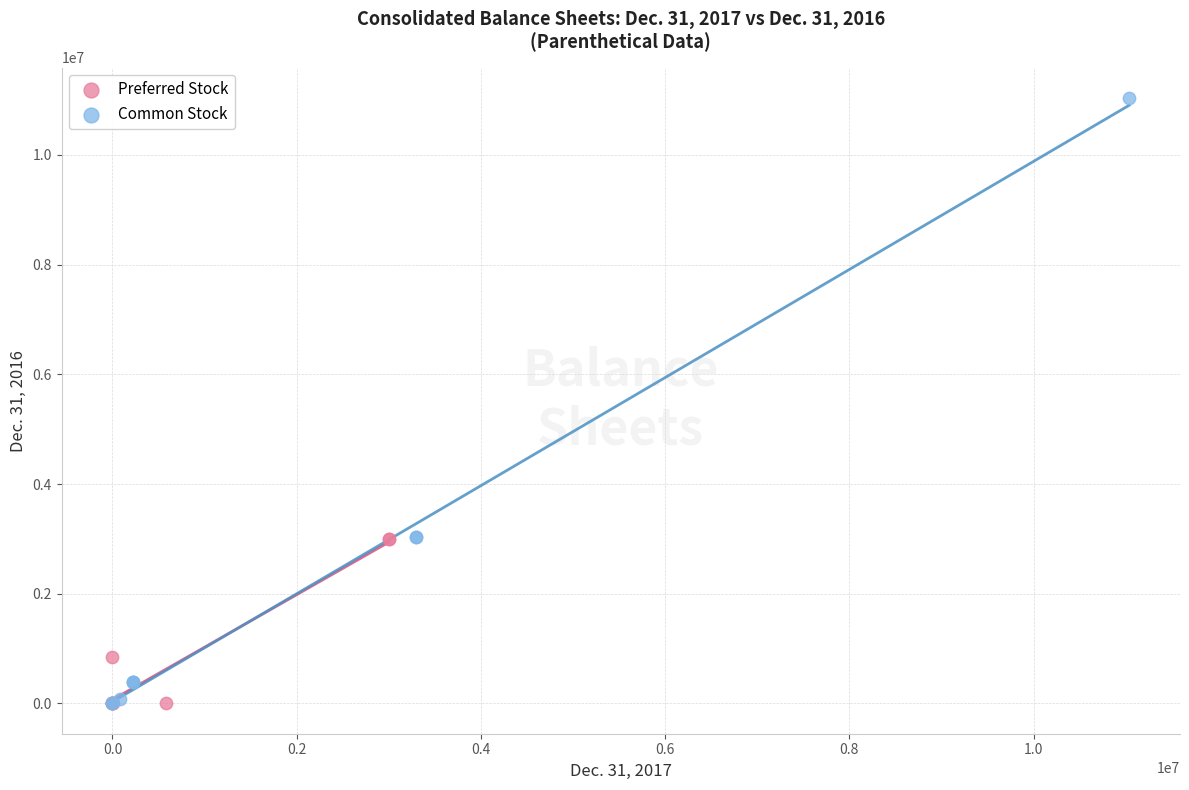

Which series contains the highest Y value?

Common Stock